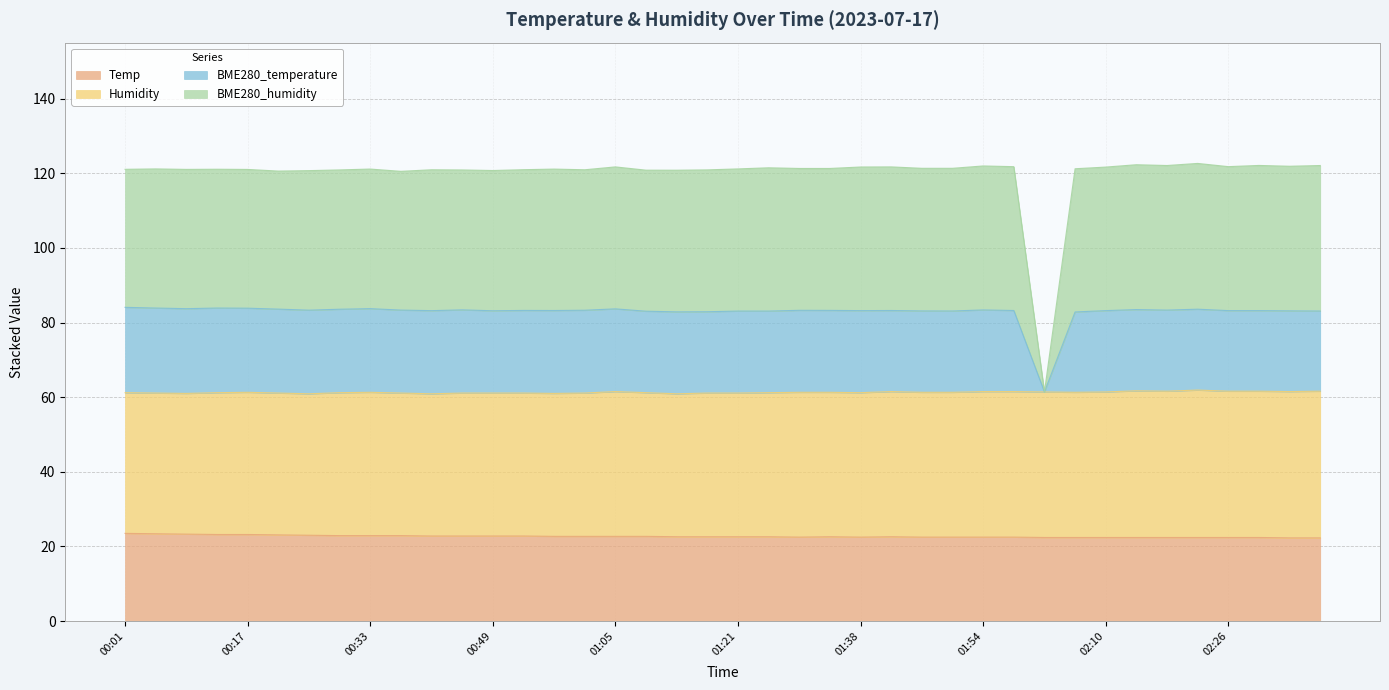

What is the highest value of the Temp series?

23.5